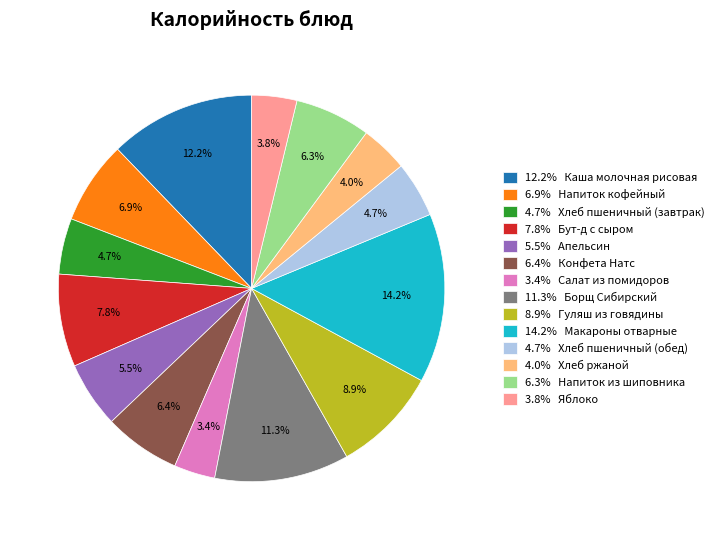

What percentage is NOT represented by 6.3% Напиток из шиповника?

93.7%